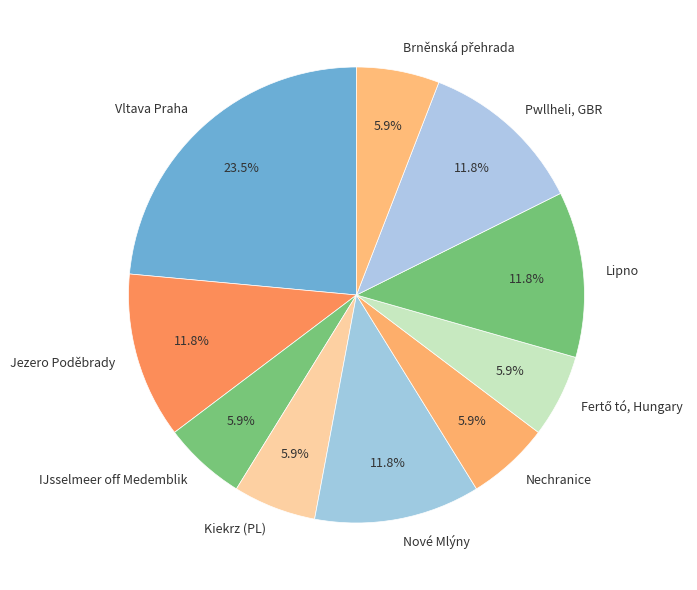

How much of the chart is everything except Pwllheli, GBR?

88.2%